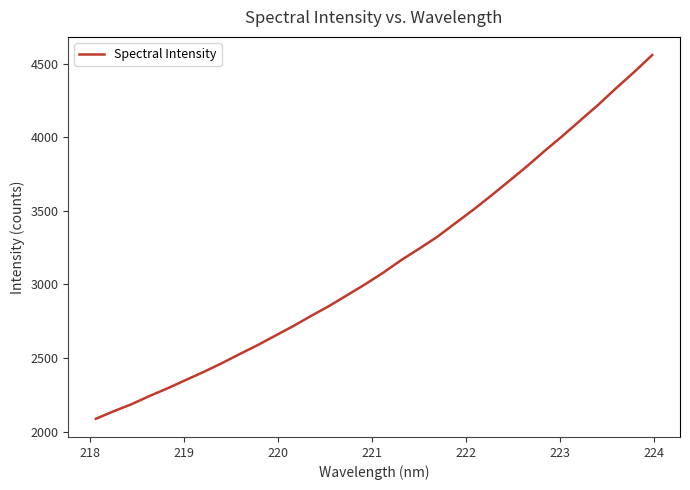

What is the smallest value displayed?

2086.9